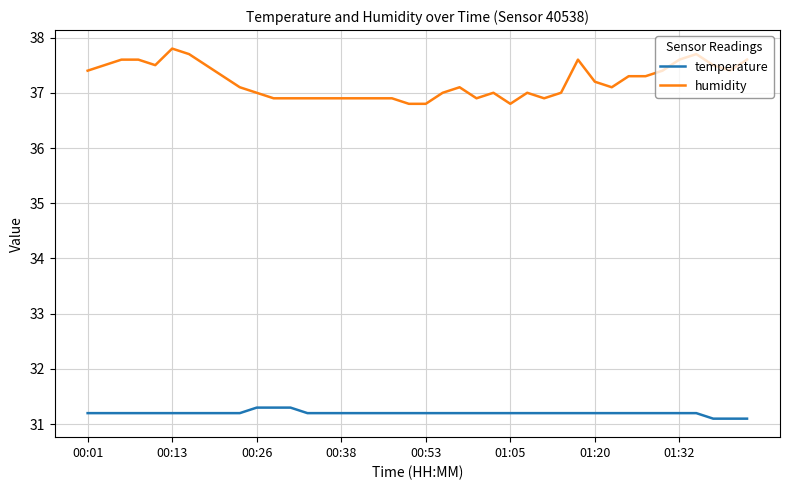

True or false: humidity has more than 0 interior local peaks.

True